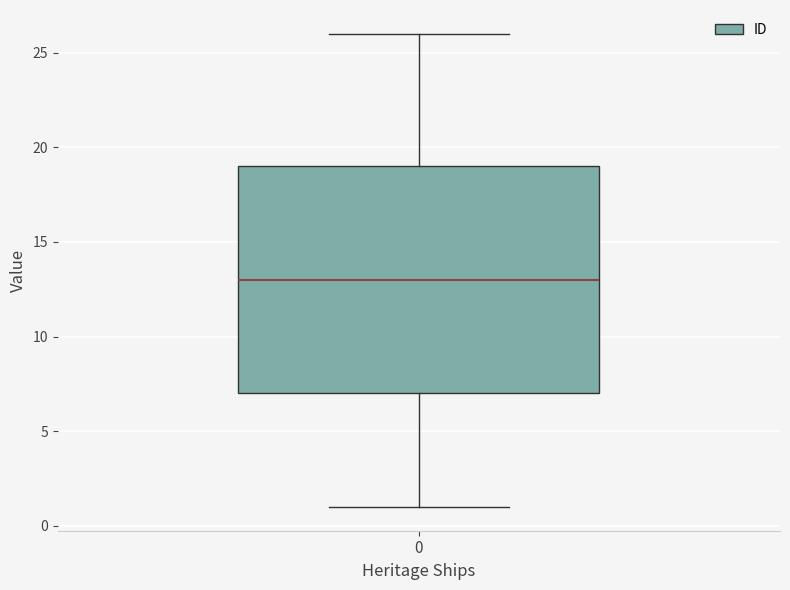

Read this box plot against the y-axis: the position of the median line, the range covered by the box, and the ends of both whiskers. The values are not printed on the chart, so give them approximately, as read against the axis.

median 13, box 7 to 19, whiskers 1 to 26